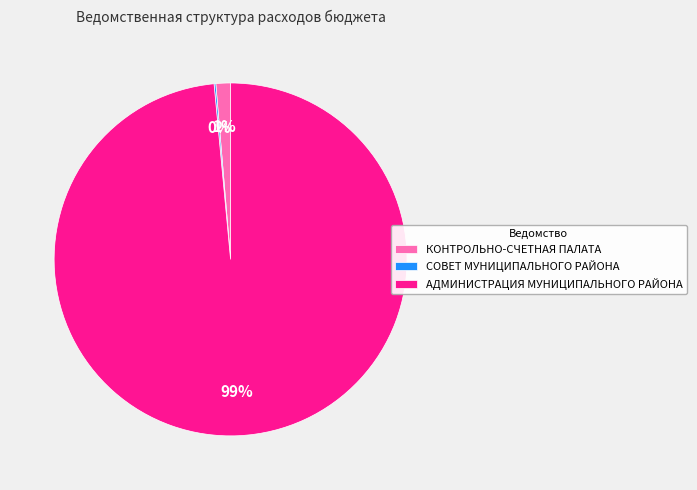

To the nearest percent, what portion does АДМИНИСТРАЦИЯ МУНИЦИПАЛЬНОГО РАЙОНА represent?

99%